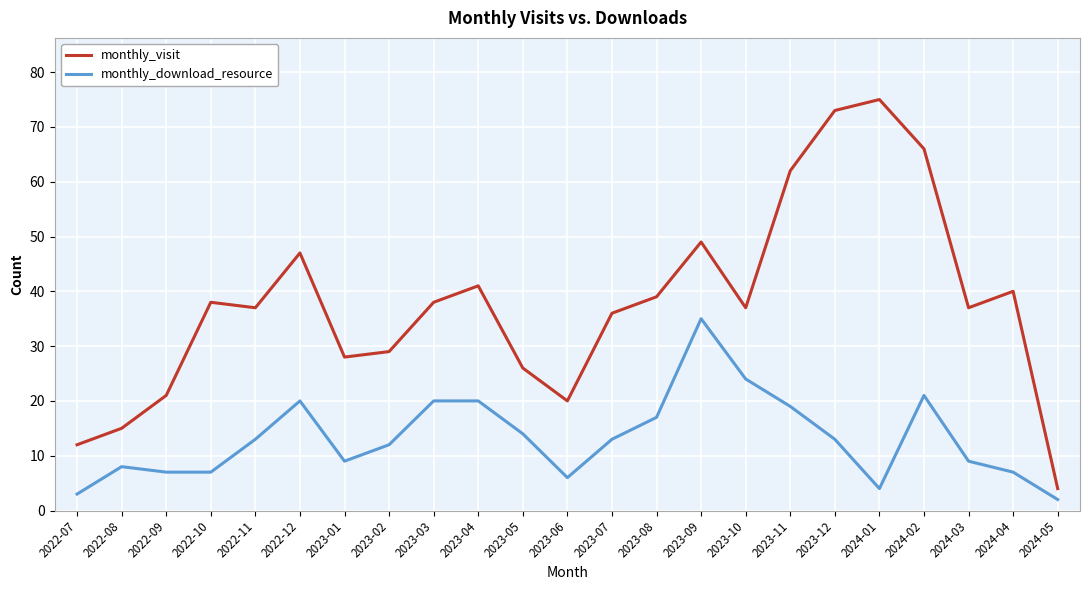

At which category does the chart reach its peak across all series?

2024-01